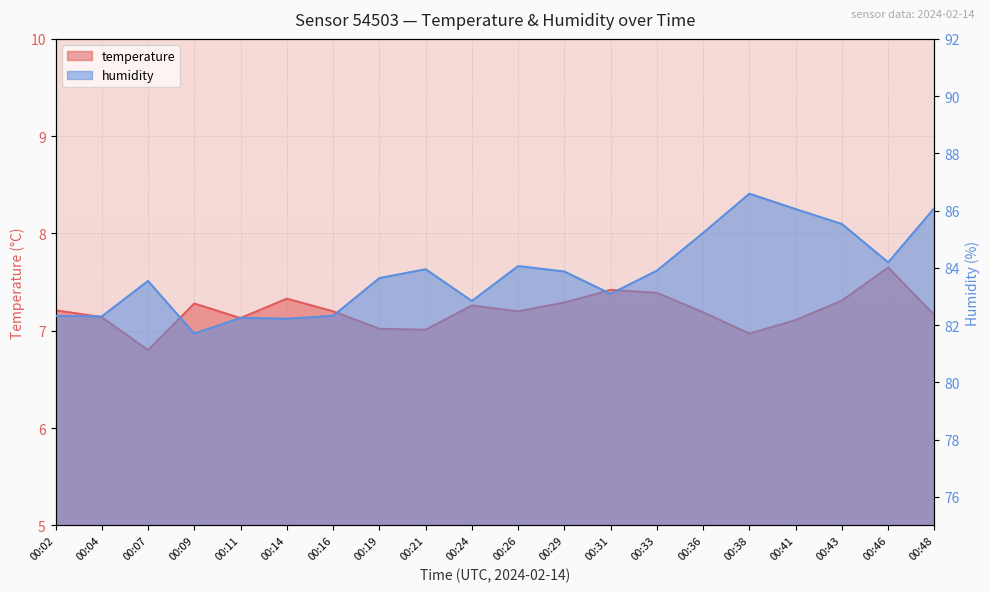

What is the total value across all series at 00:38?

93.6